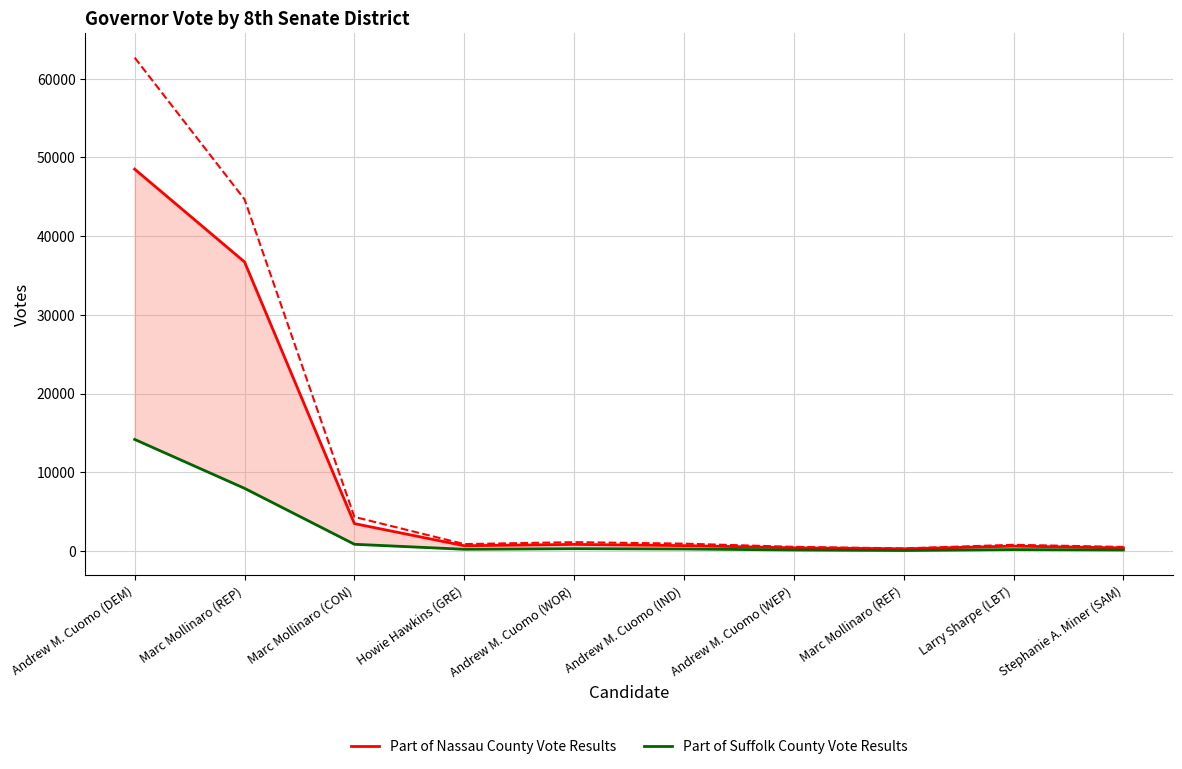

Reading left to right, what are all the values shown in this chart?

Part of Nassau County Vote Results: 48507	36721	3474	659	831	678	398	267	611	386
Part of Suffolk County Vote Results: 14167	7954	847	211	284	248	123	55	170	120